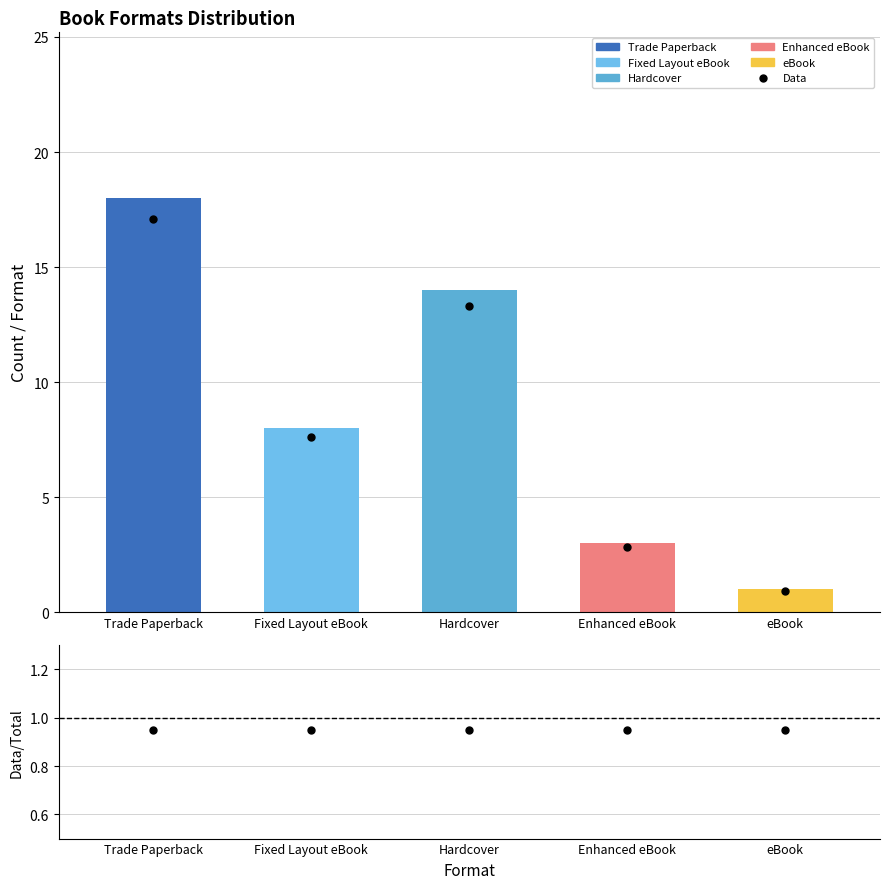

Which series has the largest total across all categories?

Data